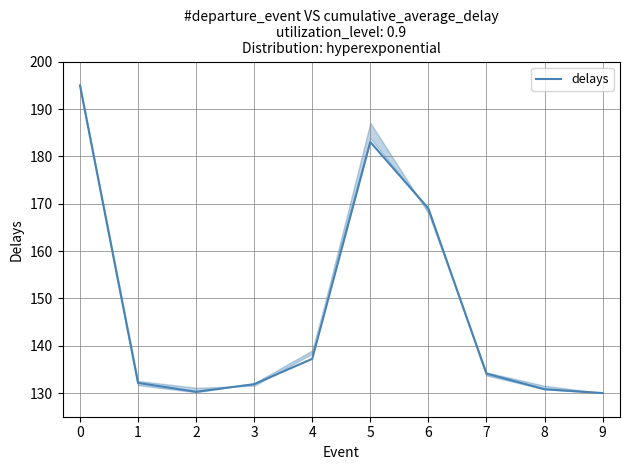

What is the difference between the maximum and minimum values?

65.0